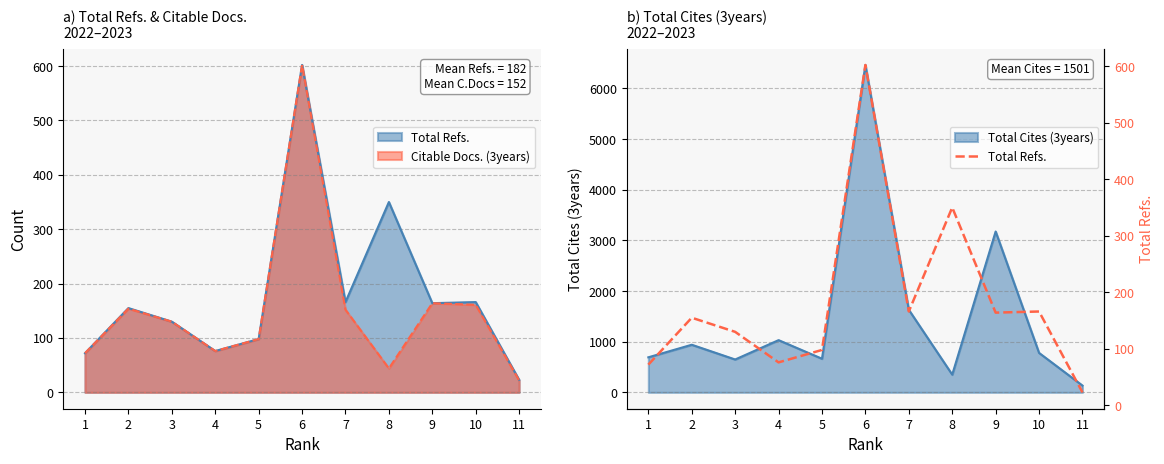

Reading left to right, extract all data points from this chart.

72	155	130	76	98	602	166	350	164	166	23